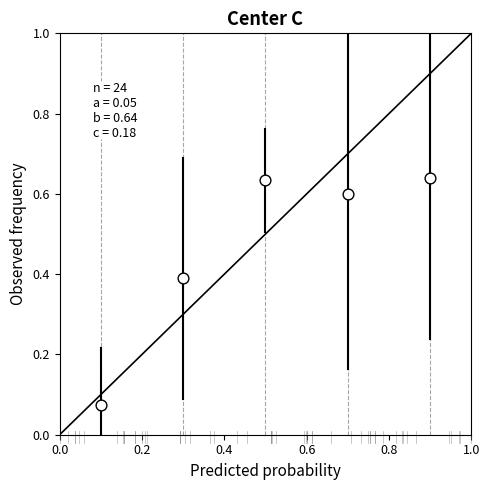

What is the average Y value?

0.5